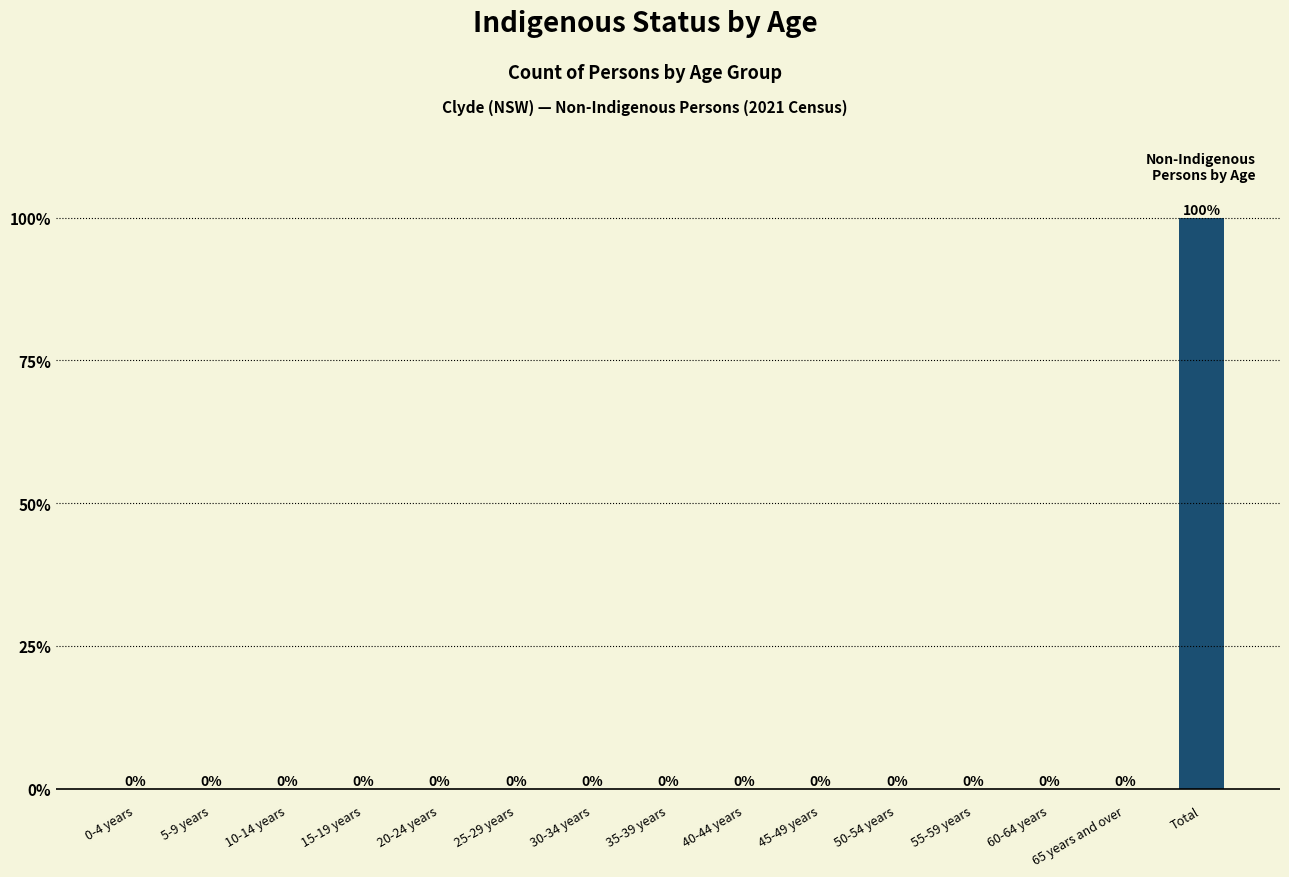

What is the sum of all values?

100